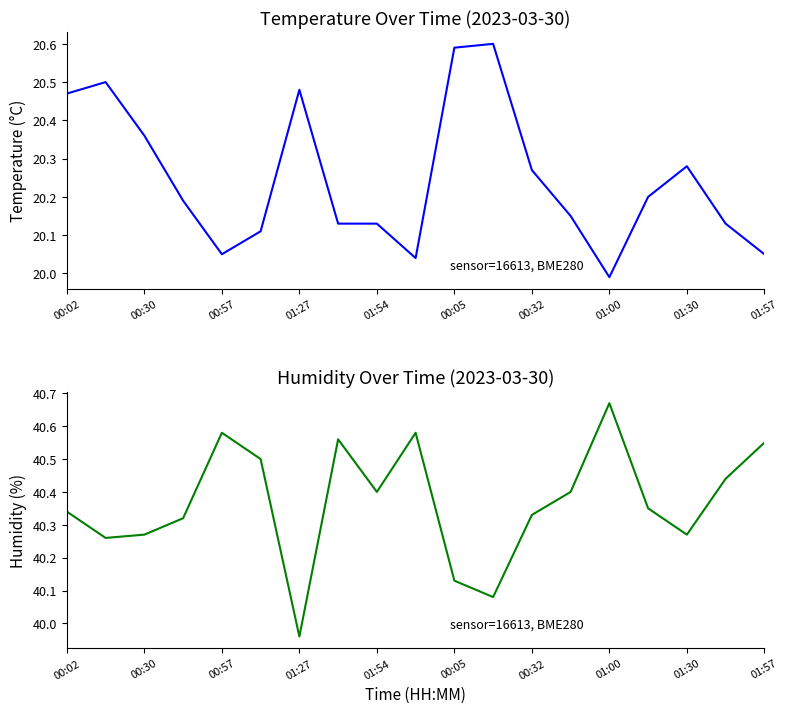

What is the sum of all humidity values?

767.0